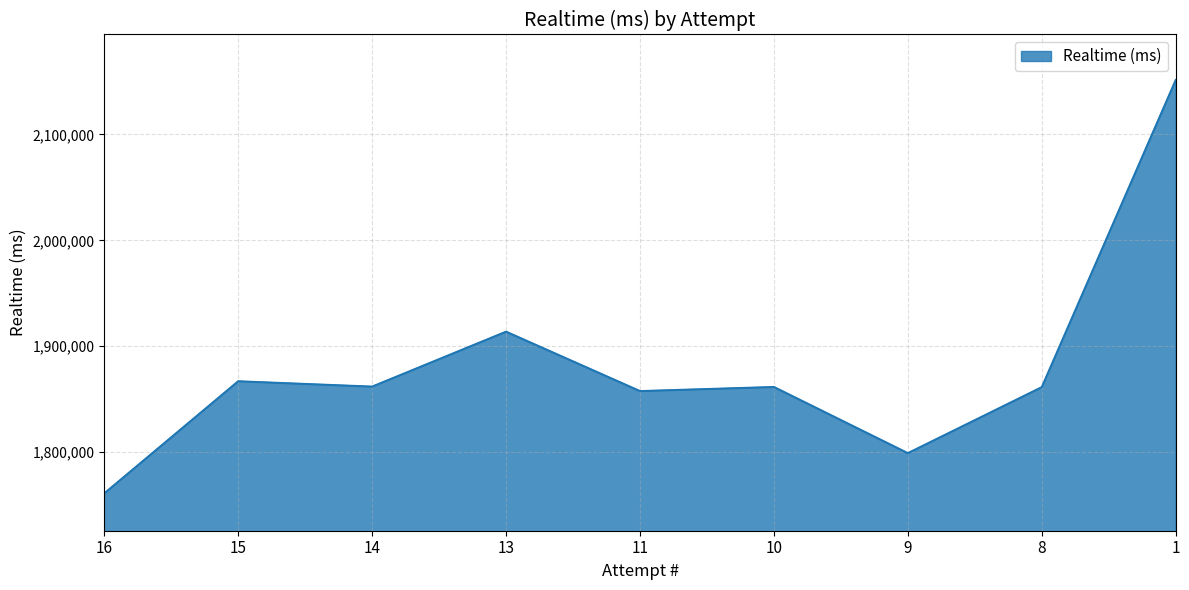

What is the change in value from 11 to 1?

+293677